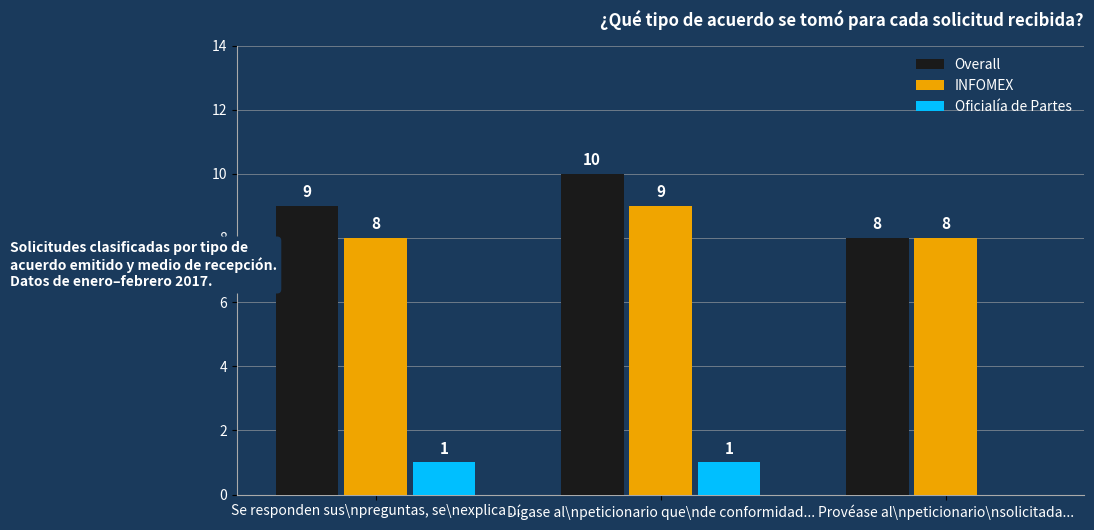

Which series has the widest spread of values?

Overall